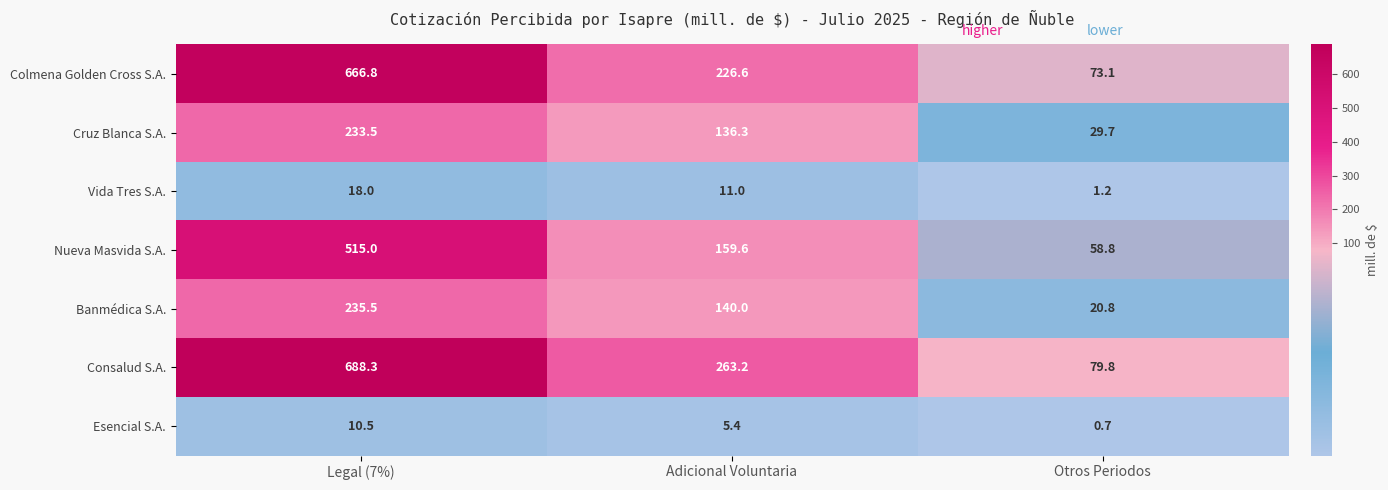

What value does the Vida Tres S.A. series have at Adicional Voluntaria?

11.0